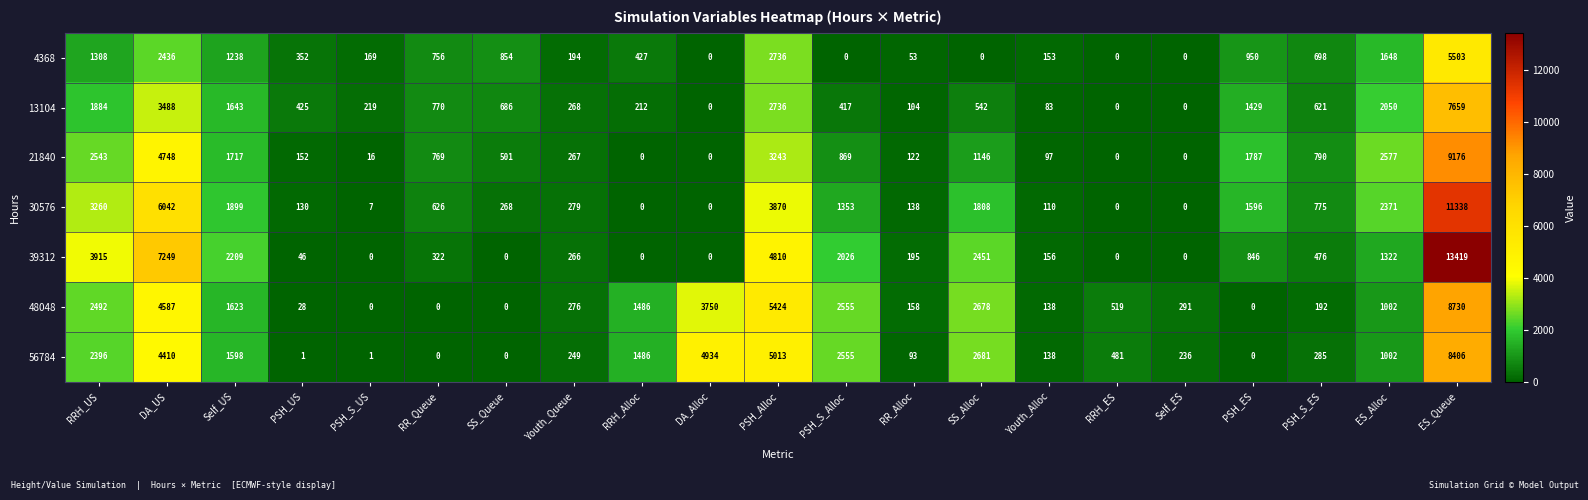

True or false: 48048 has a value of 192 at PSH_S_ES.

True